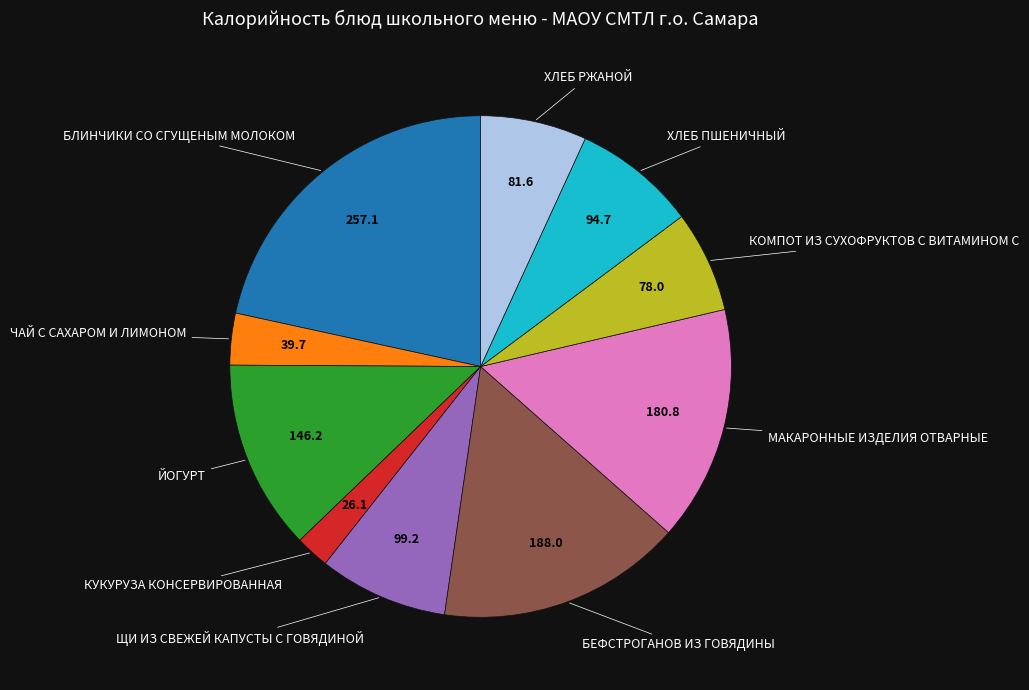

Does any single category account for the majority?

No